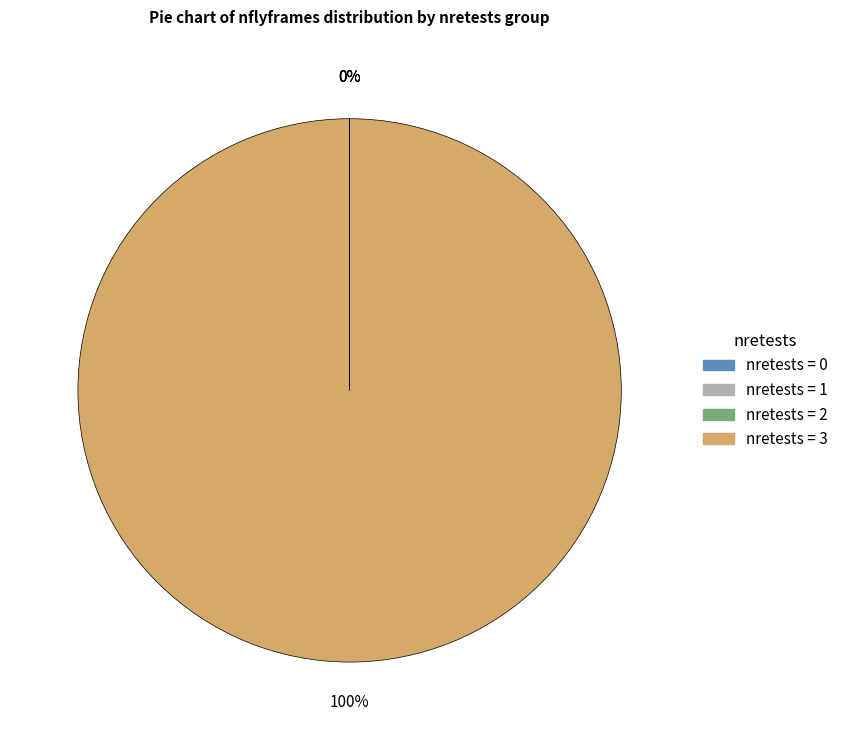

To the nearest percent, what is the difference between the largest and smallest slice percentages?

100%